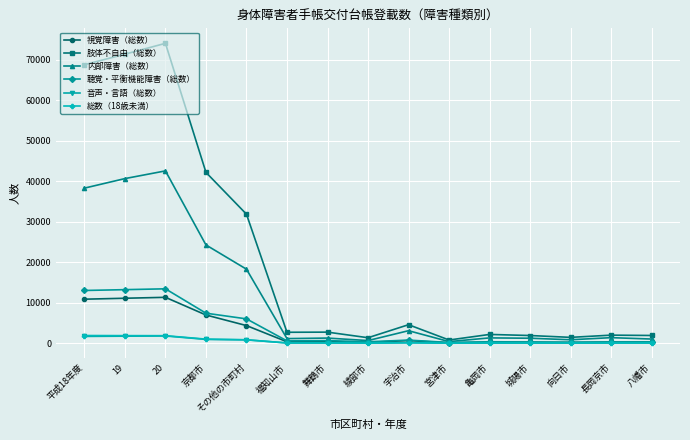

Which series has the widest spread of values?

肢体不自由（総数）